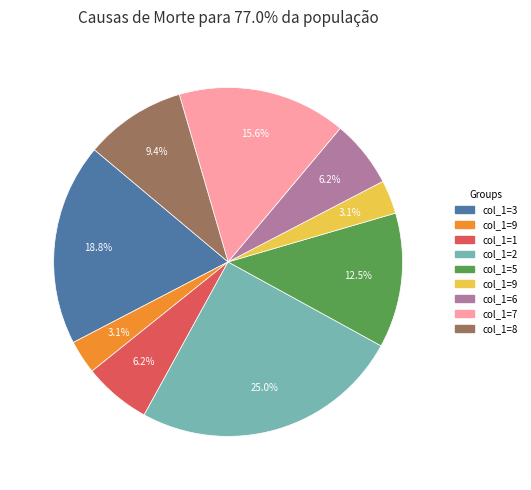

Is there any slice that represents more than half of the pie?

No